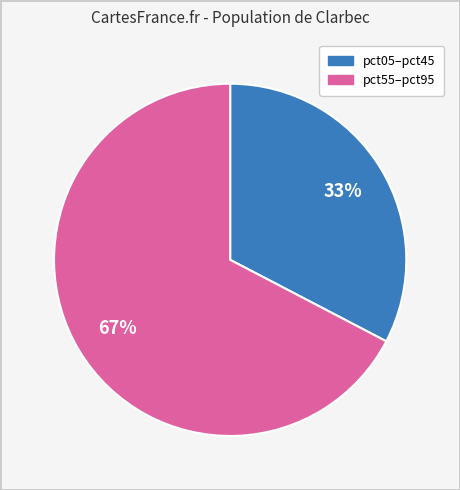

Is there any slice that represents more than half of the pie?

Yes